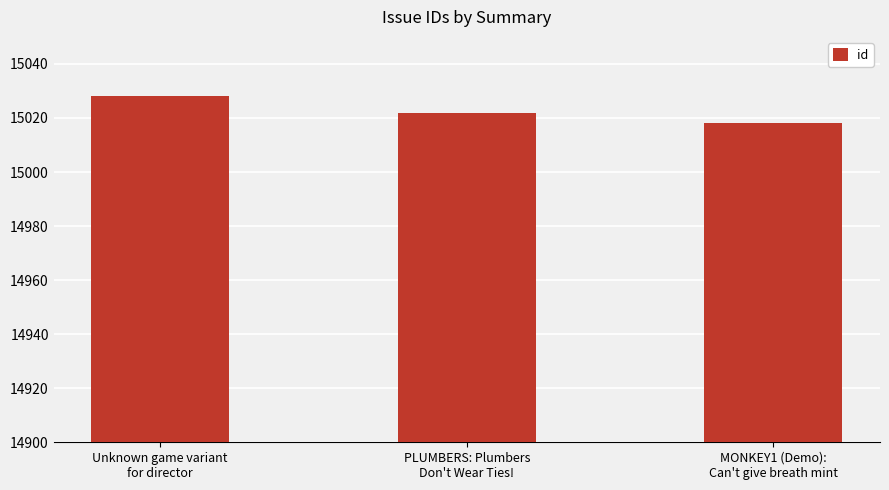

What is the difference between the values at PLUMBERS: Plumbers
Don't Wear Ties! and MONKEY1 (Demo):
Can't give breath mint?

4